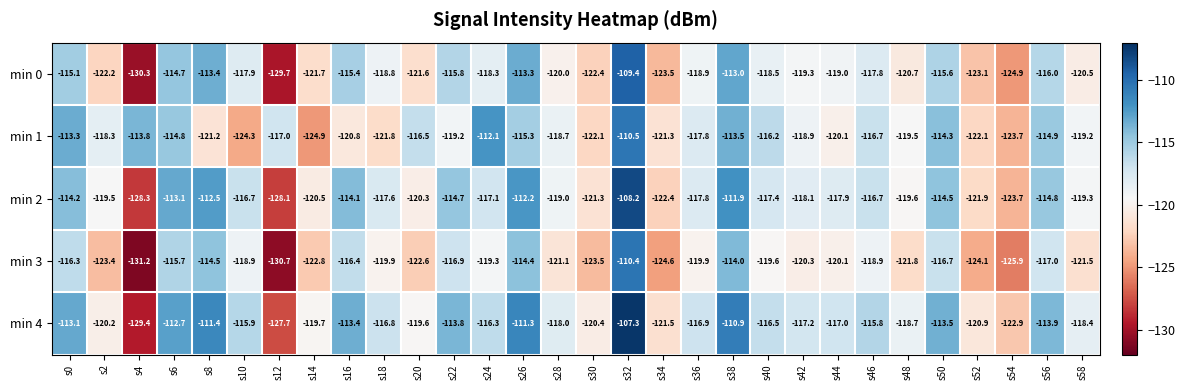

List the series in order of their peak value, highest first.

min 4, min 2, min 0, min 3, min 1